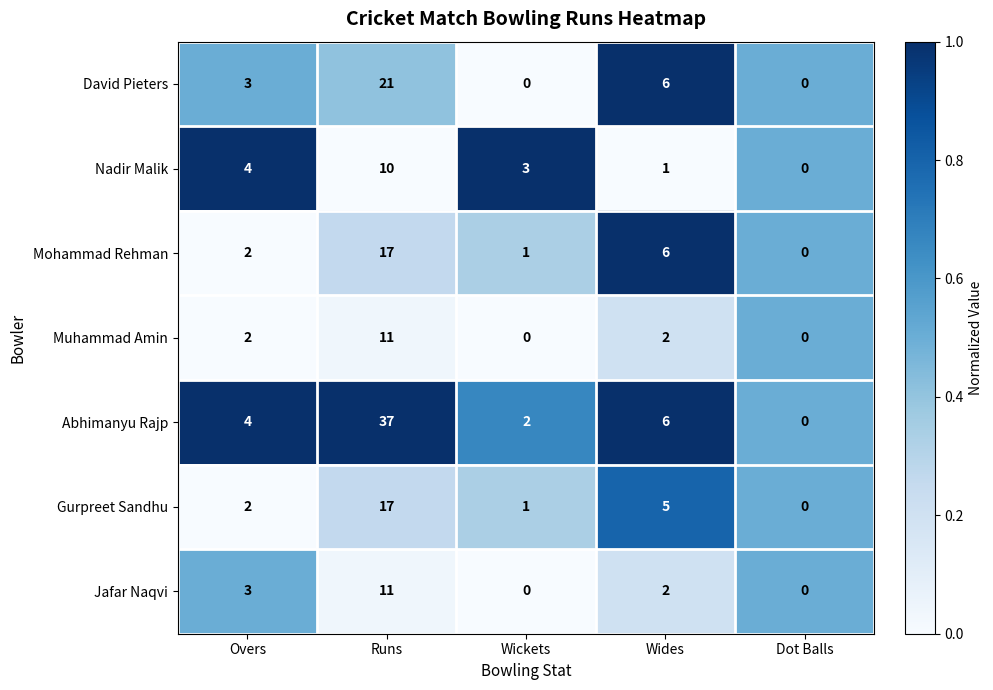

What is the total value across all series at Dot Balls?

0